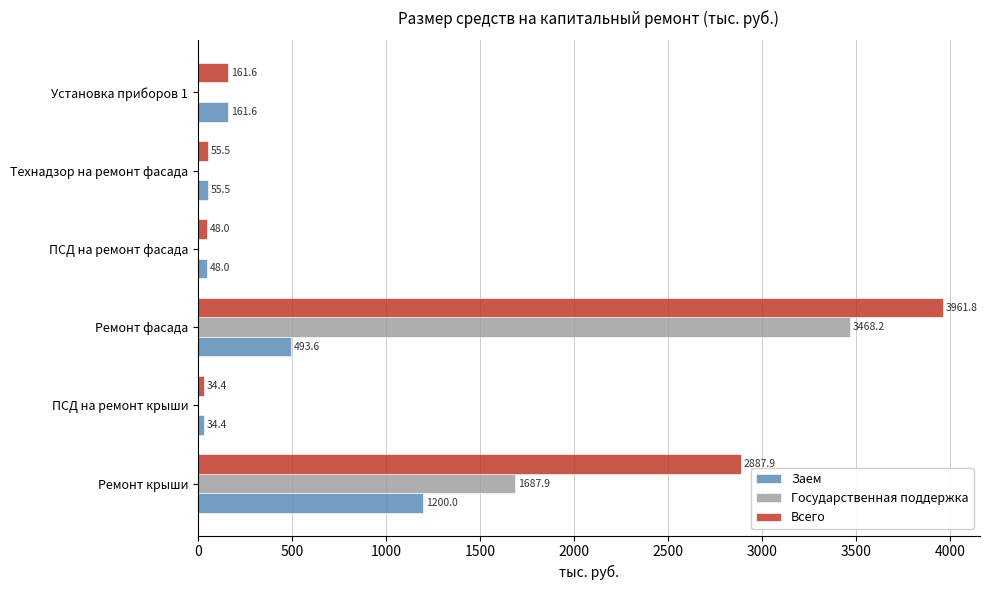

What is the sum of the Всего values at Технадзор на ремонт фасада and Ремонт фасада?

4017.3